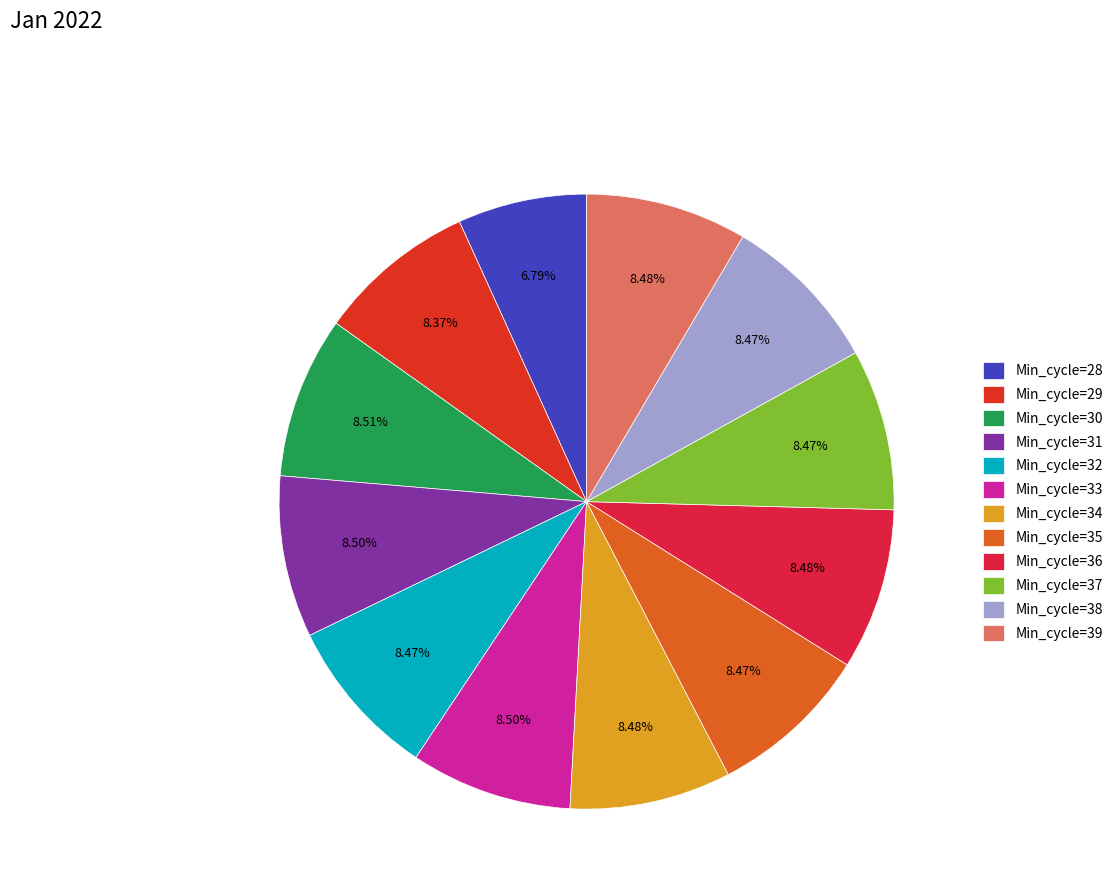

What percentage do Min_cycle=33 and Min_cycle=36 together represent?

17.0%